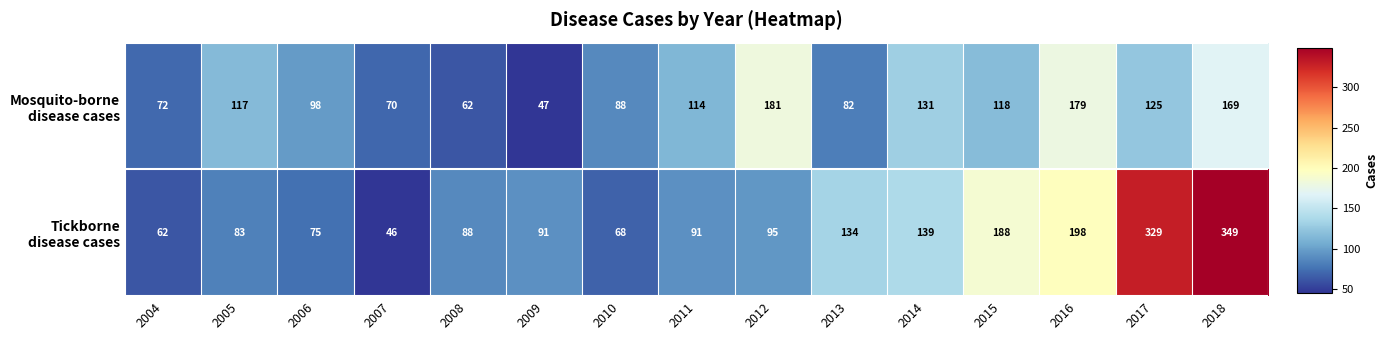

At which category does the chart reach its minimum across all series?

2007